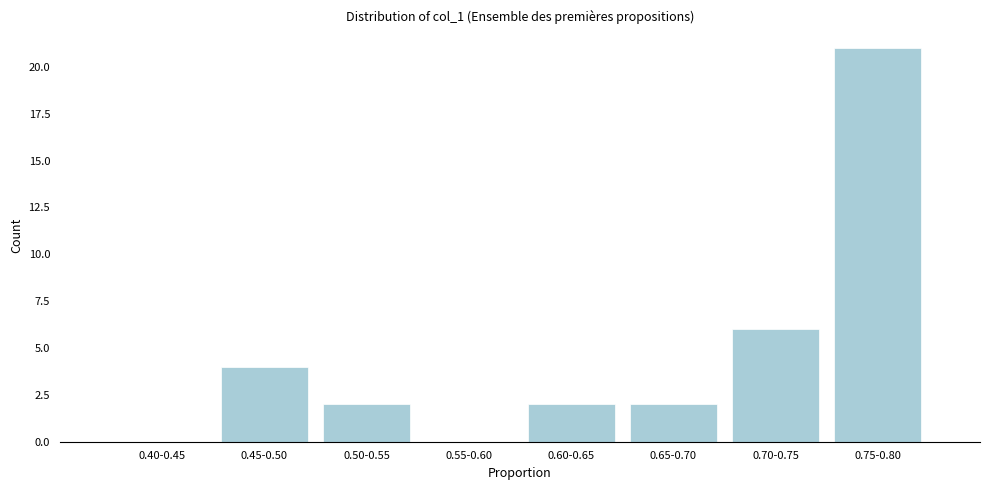

Reading left to right, extract all data points from this chart.

0.40-0.45=0	0.45-0.50=4	0.50-0.55=2	0.55-0.60=0	0.60-0.65=2	0.65-0.70=2	0.70-0.75=6	0.75-0.80=21